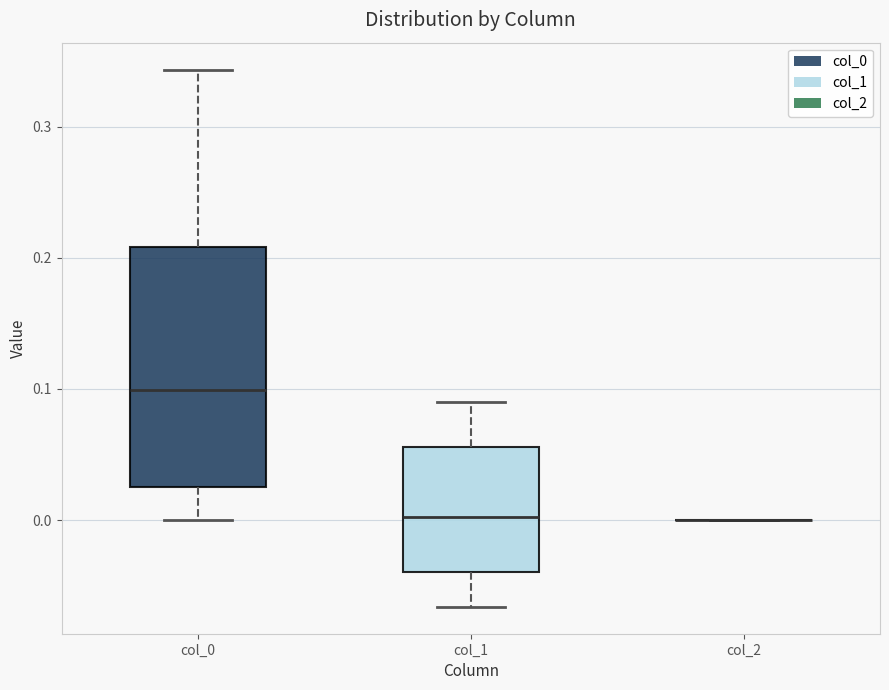

Comparing the boxes themselves (not the whiskers), which one is the tallest?

col_0